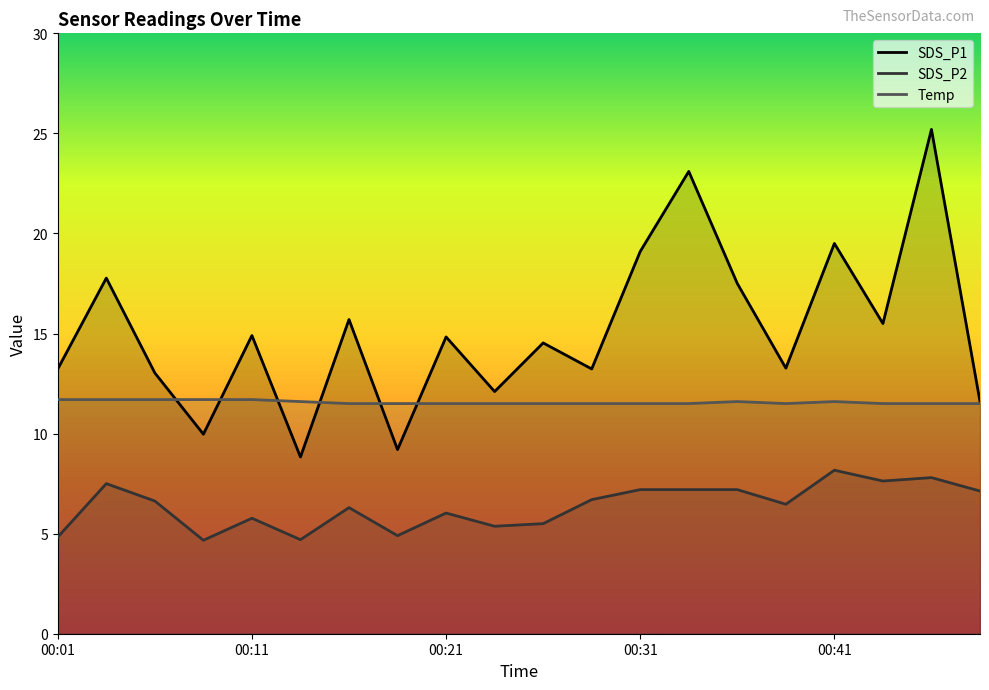

The value of SDS_P1 at 5 is 13.3. True or false?

False